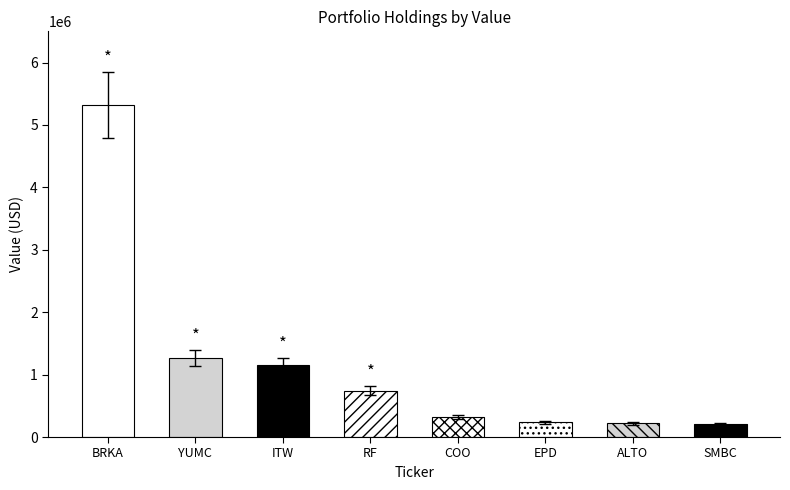

At which label does the data first exceed 669850?

BRKA